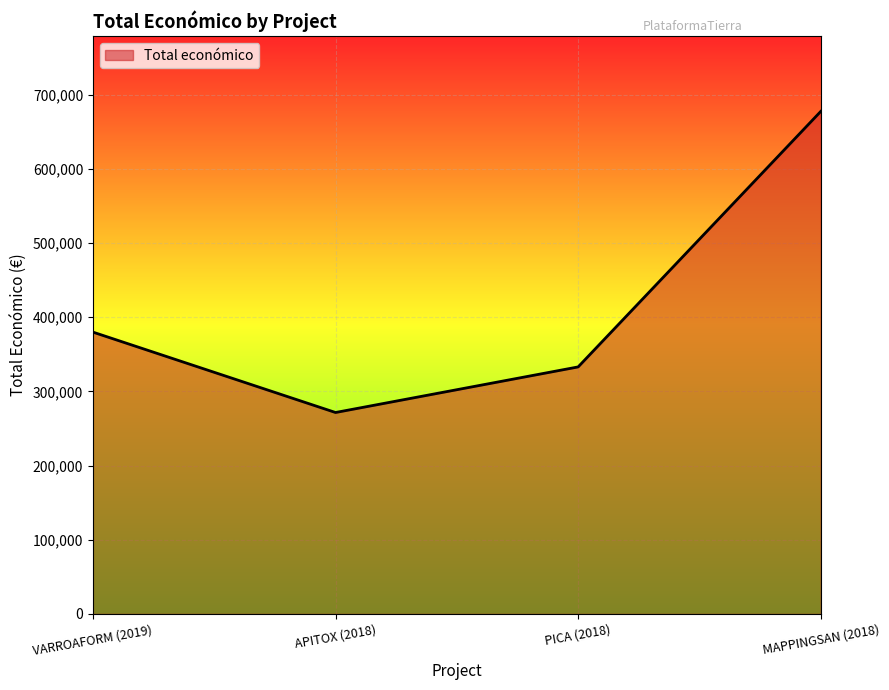

List the labels in order of value, smallest first.

APITOX (2018), PICA (2018), VARROAFORM (2019), MAPPINGSAN (2018)